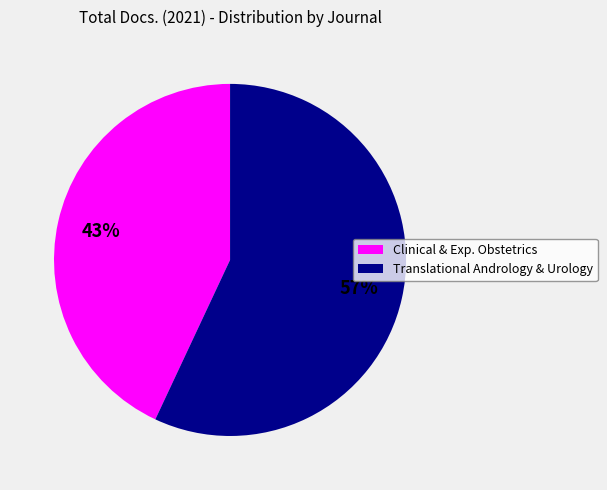

To the nearest percent, what is the difference between the Clinical & Exp. Obstetrics and Translational Andrology & Urology slice percentages?

14%